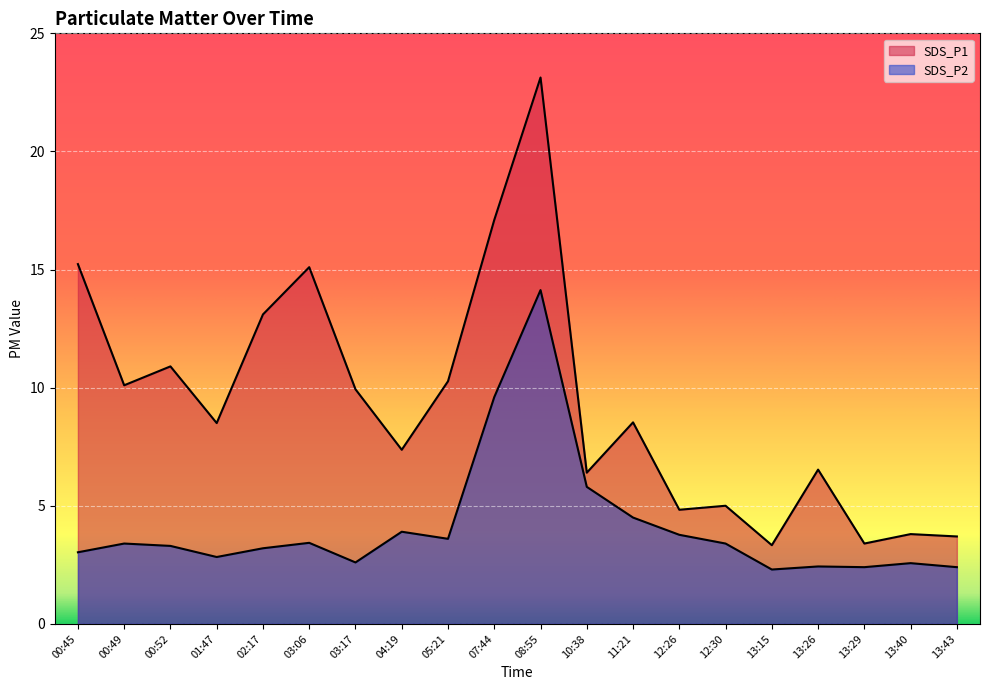

At 04:19, list the series in order from smallest to largest.

SDS_P2, SDS_P1